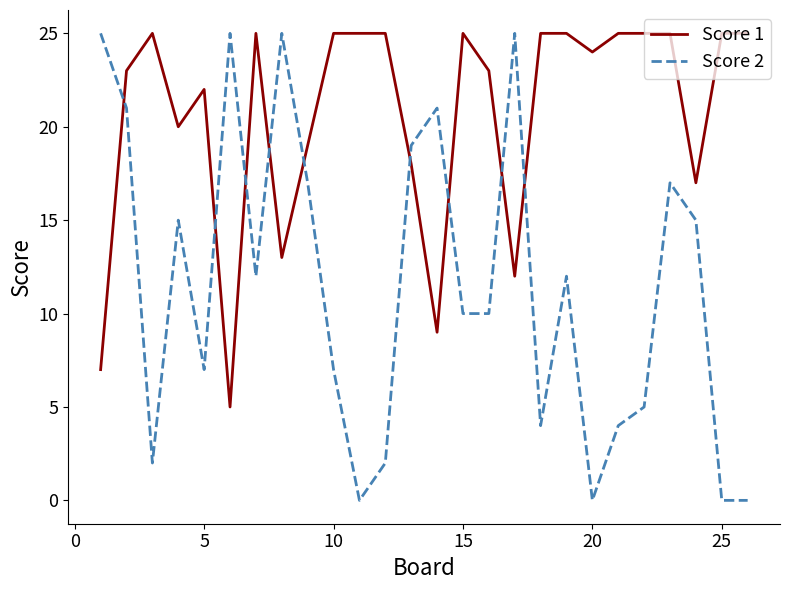

After their last crossing, which series has the higher values: Score 2 or Score 1?

Score 1